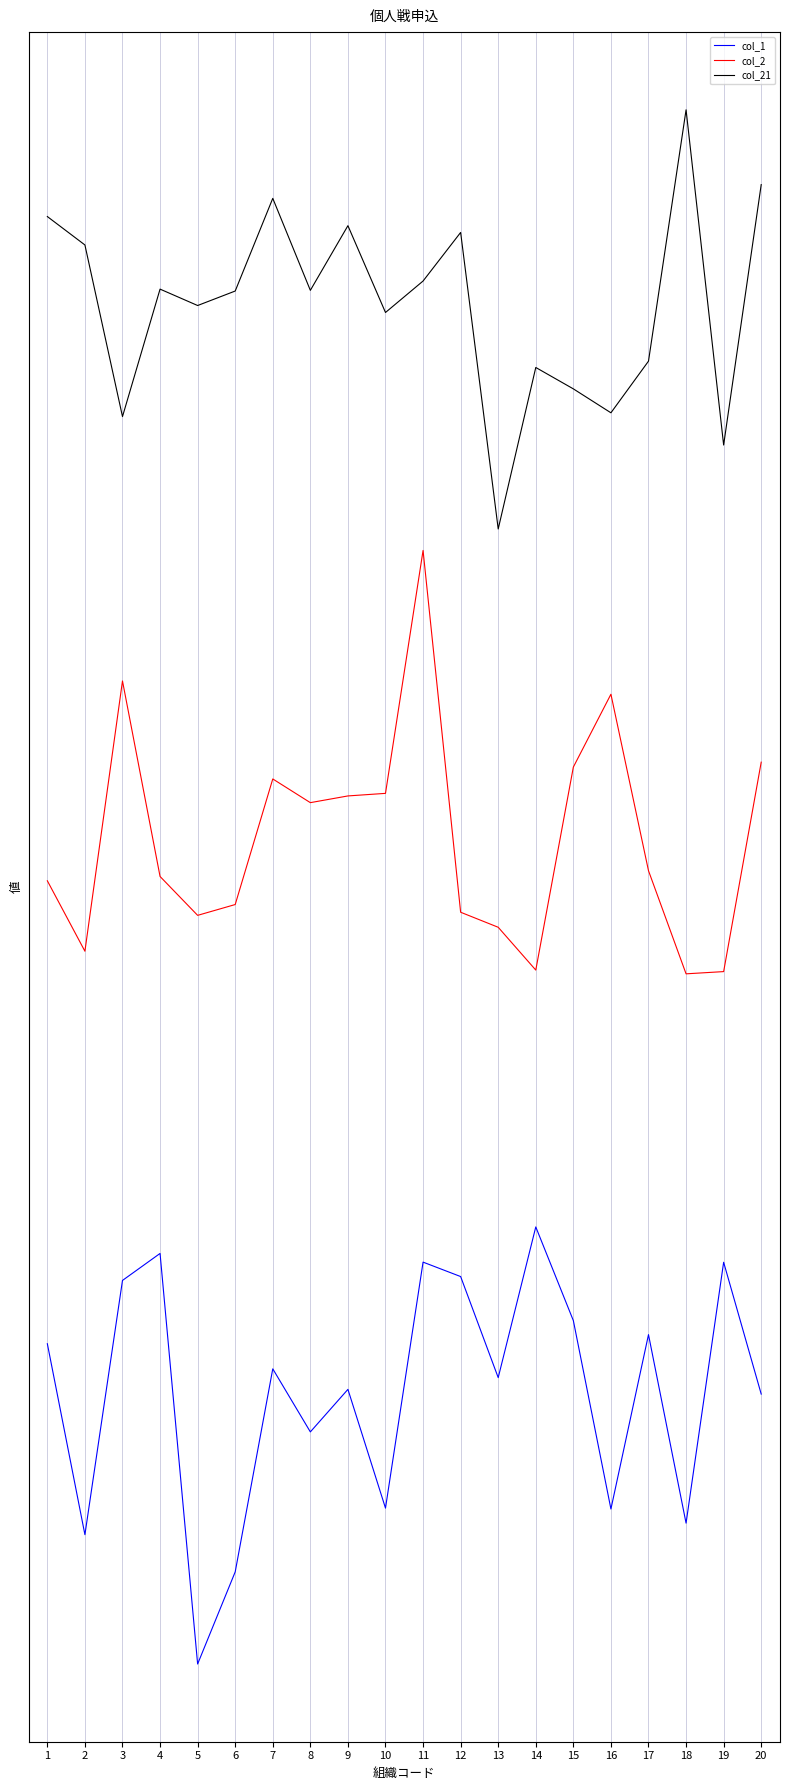

True or false: col_1 and col_2 cross at least once.

False